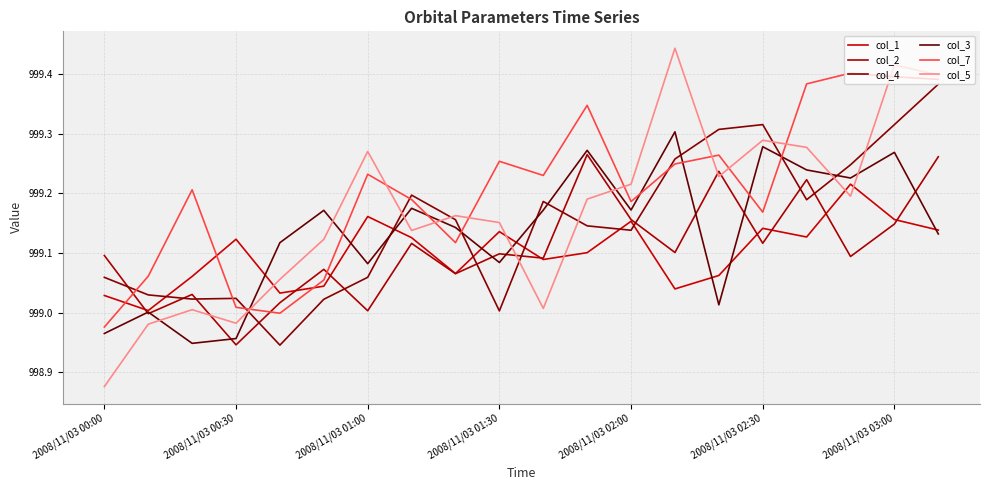

Between which two adjacent categories do col_7 and col_4 first intersect?

2008/11/03 00:00 and 2008/11/03 00:30